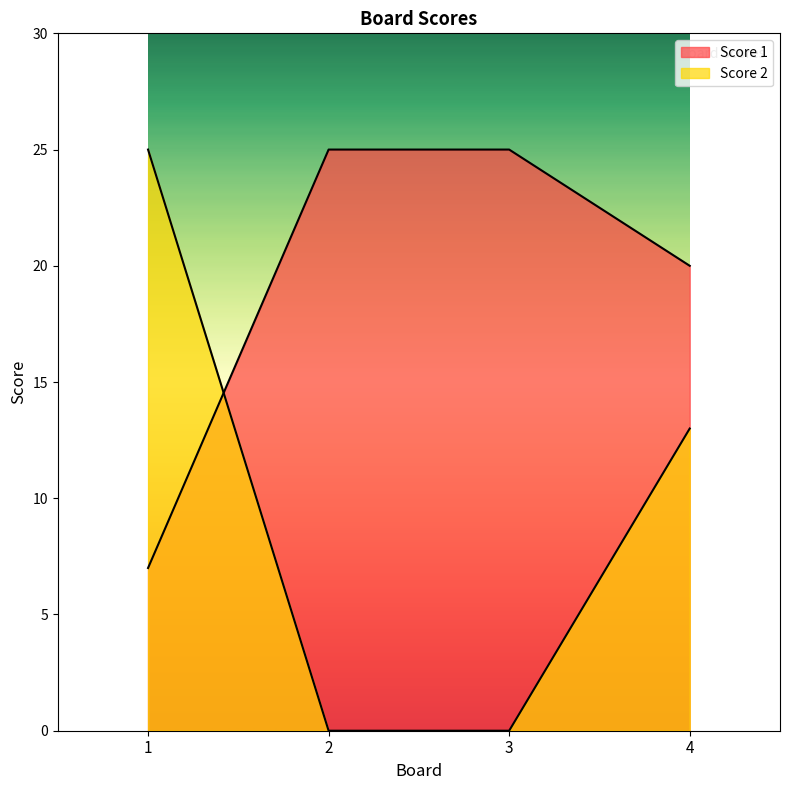

Does the chart have visible grid lines?

No